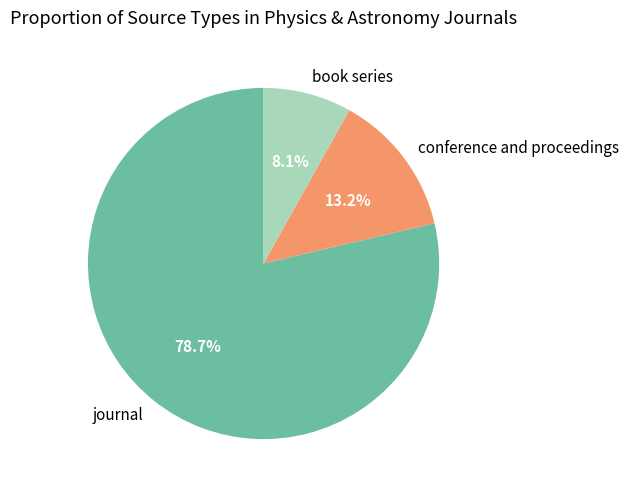

What percentage do journal and conference and proceedings together represent?

91.9%